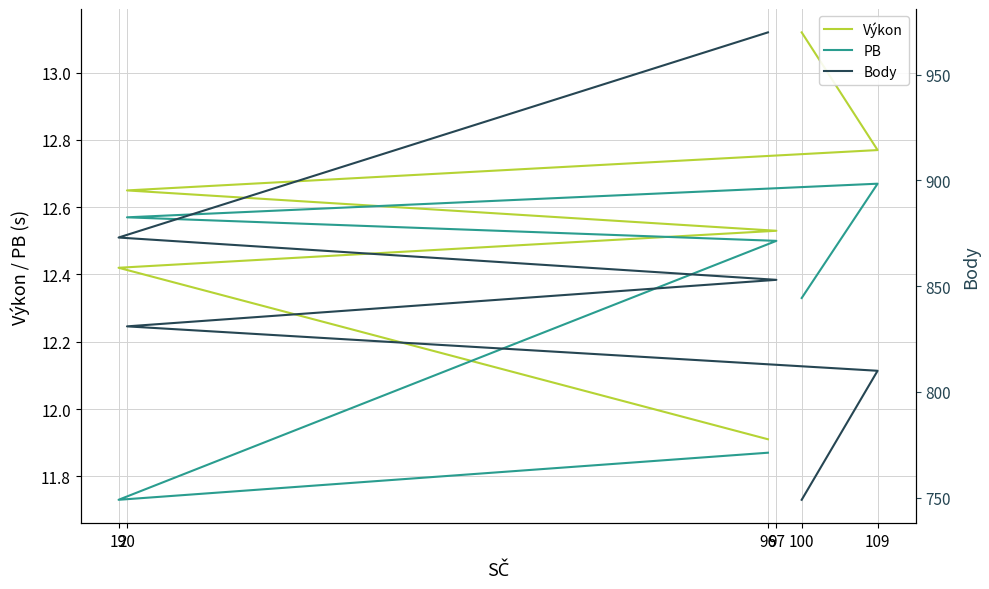

Reading left to right, what are all the values shown in this chart?

Výkon: 96=11.9	19=12.4	97=12.5	20=12.7	109=12.8	100=13.1
PB: 96=11.9	19=11.7	97=12.5	20=12.6	109=12.7	100=12.3
Body: 96=970.0	19=873.0	97=853.0	20=831.0	109=810.0	100=749.0